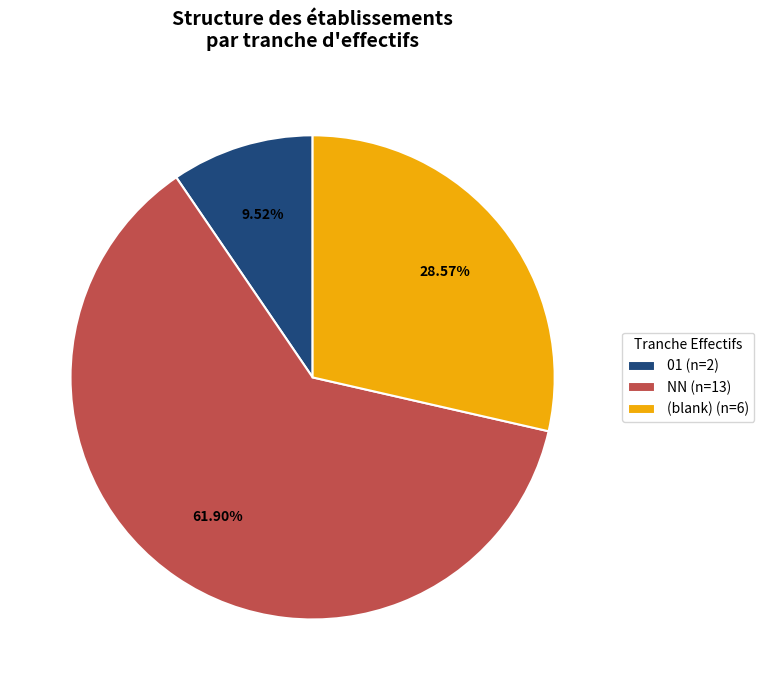

Which has a higher value, 01 (n=2) or NN (n=13)?

NN (n=13)